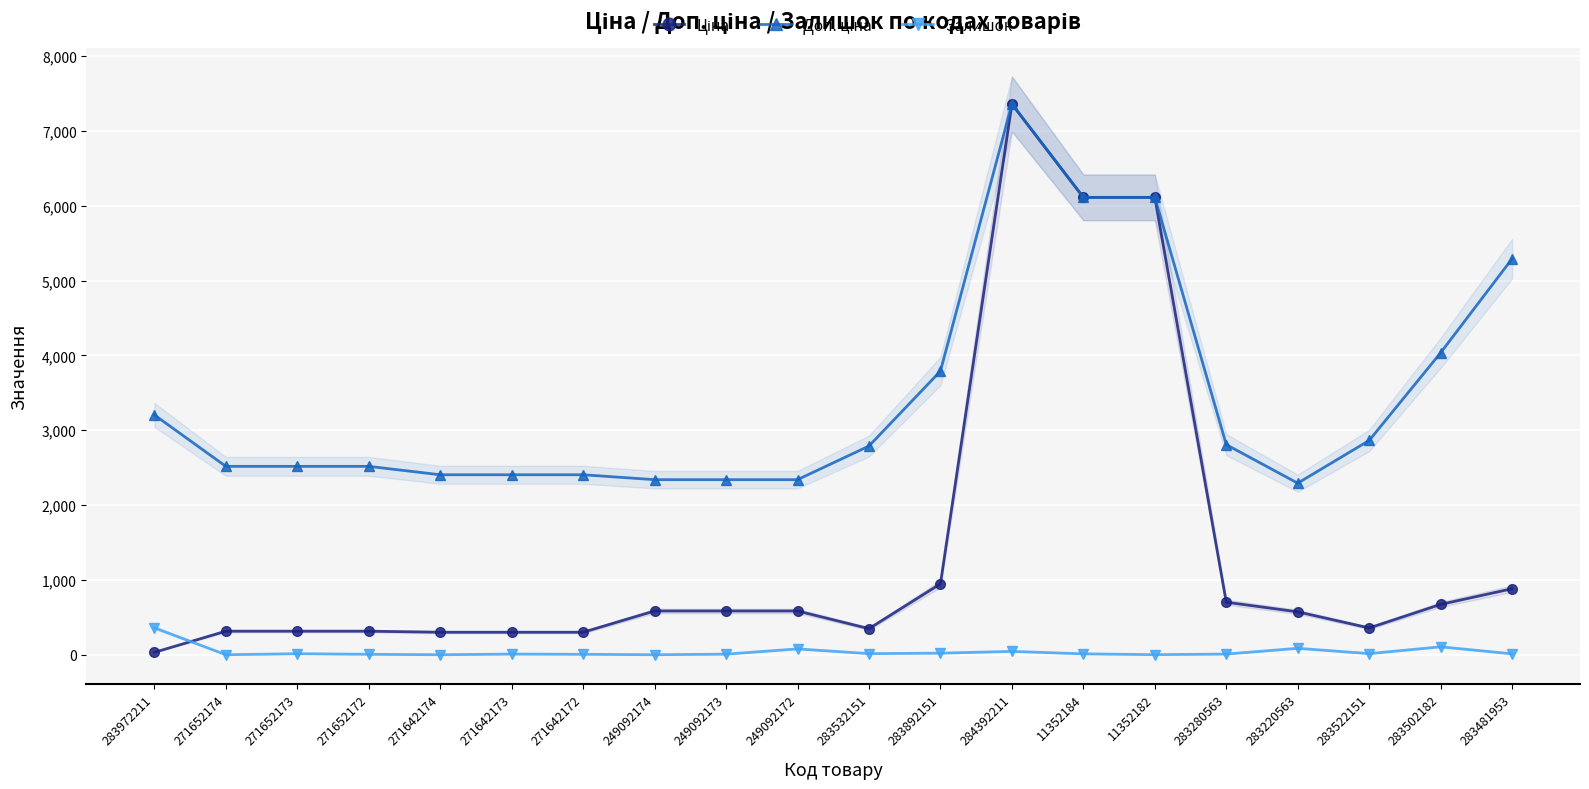

What is the difference between the Залишок values at 271652173 and 249092174?

14.0